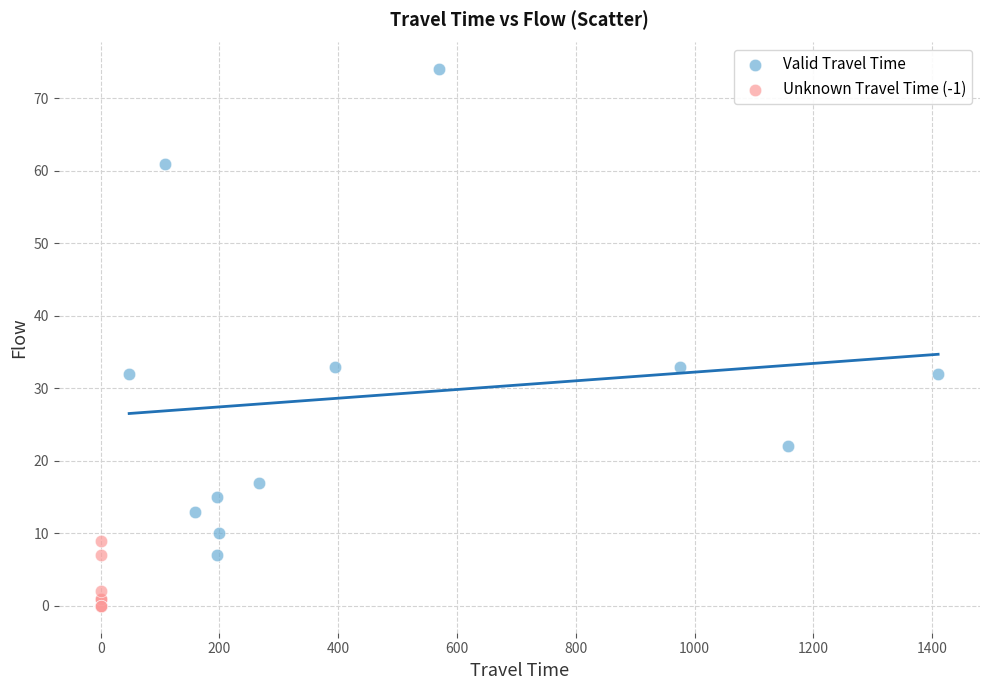

Which series contains the lowest Y value?

Unknown Travel Time (-1)